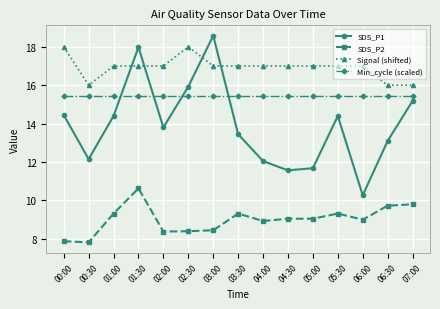

What is the difference between the second highest and second lowest values in the SDS_P2 series?

1.9